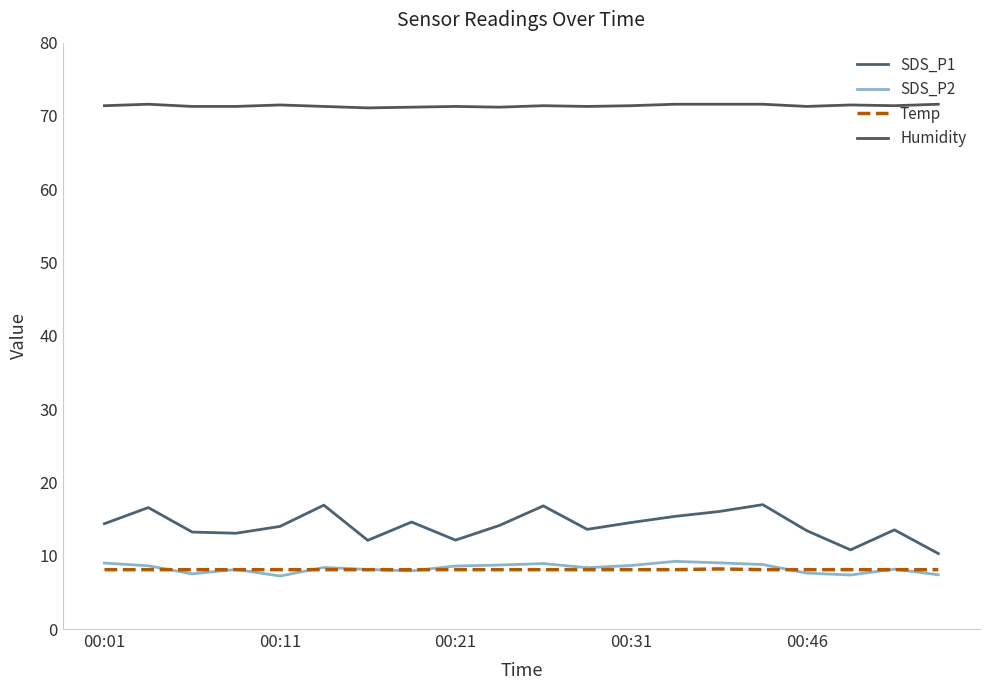

What is the value of the SDS_P2 point at the 14th from the left?

9.2